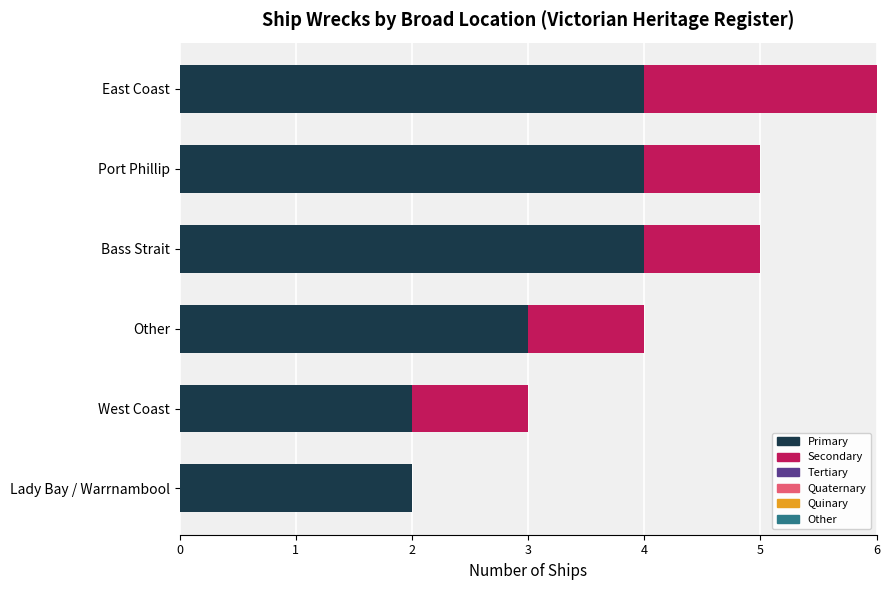

The value of Primary at East Coast is 3. True or false?

False